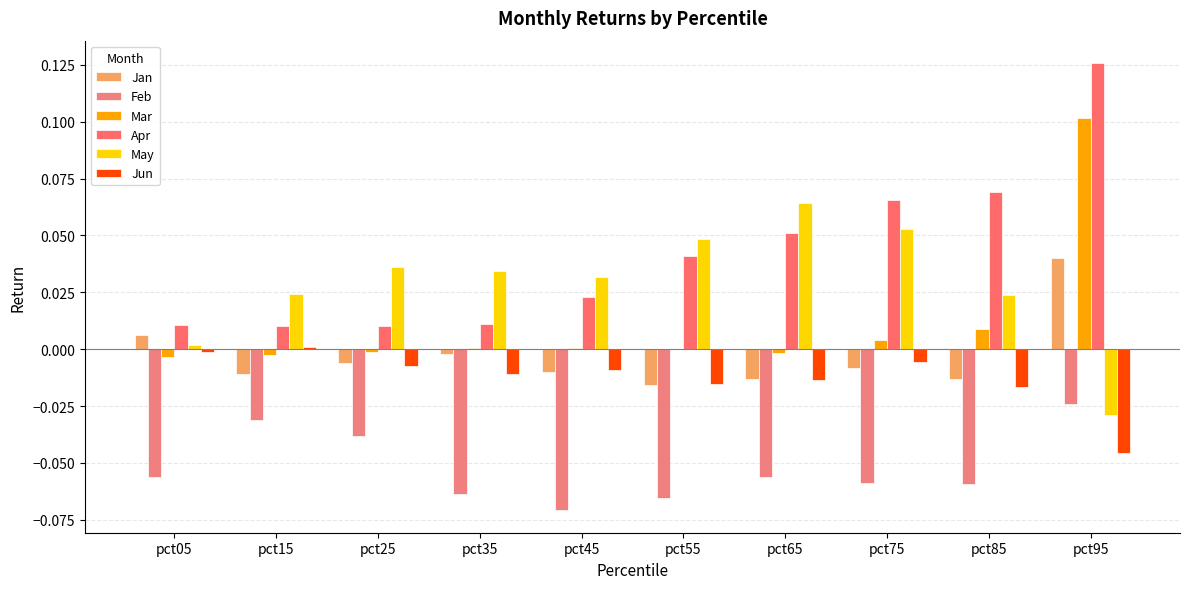

Count the number of data series in this chart.

6